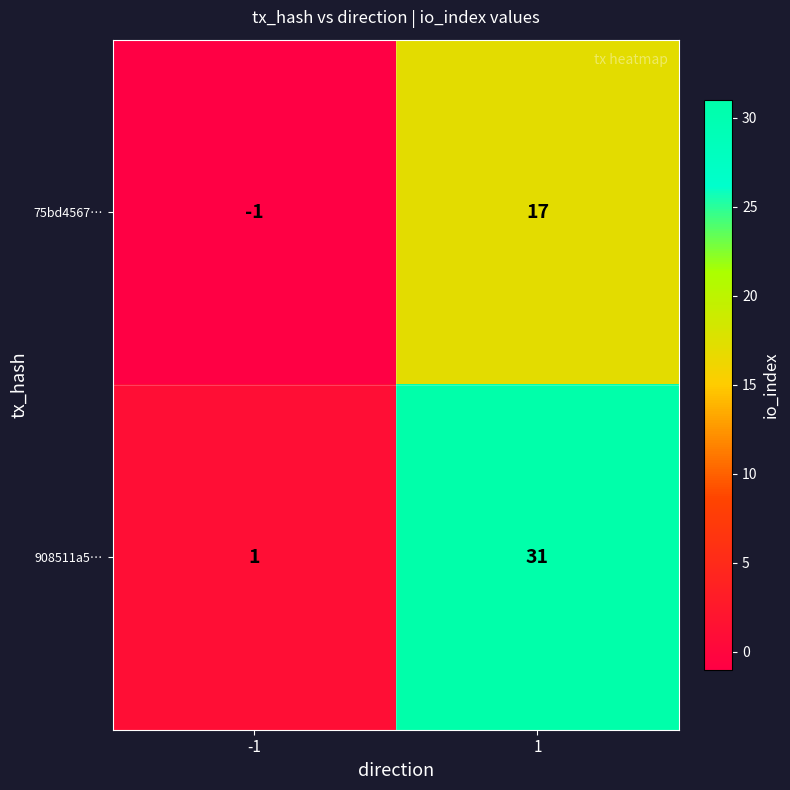

What is the minimum value shown in the chart?

-1